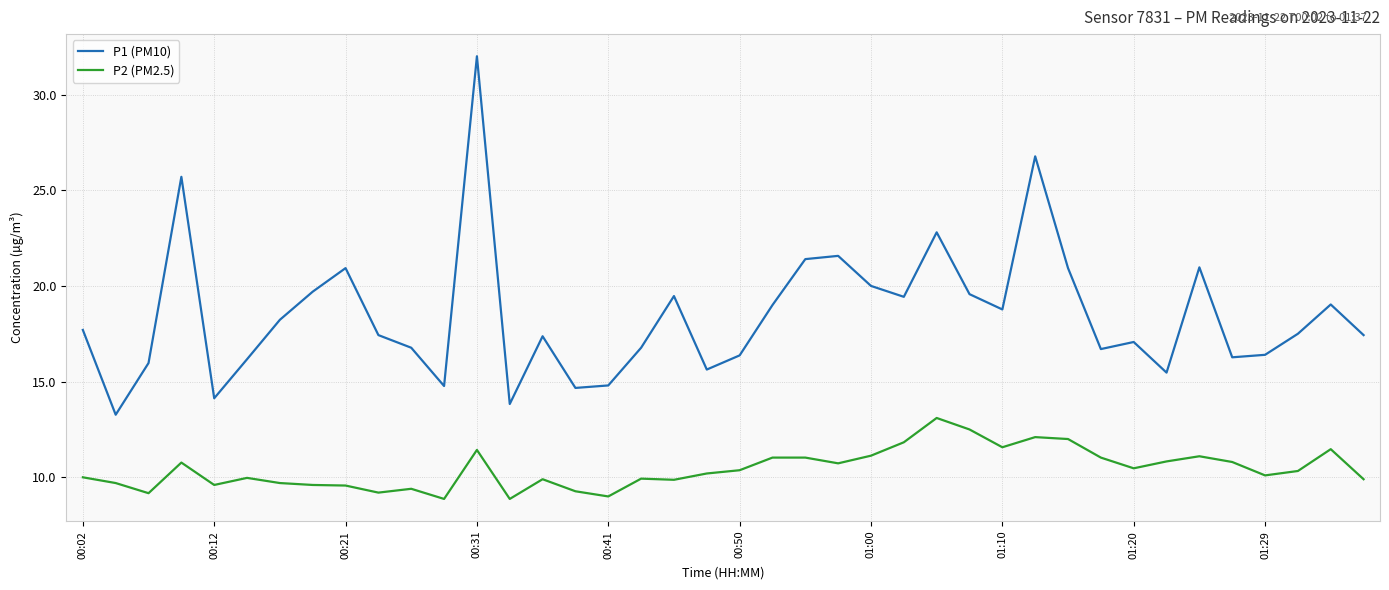

Rank the series by their maximum value, from highest to lowest.

P1 (PM10), P2 (PM2.5)